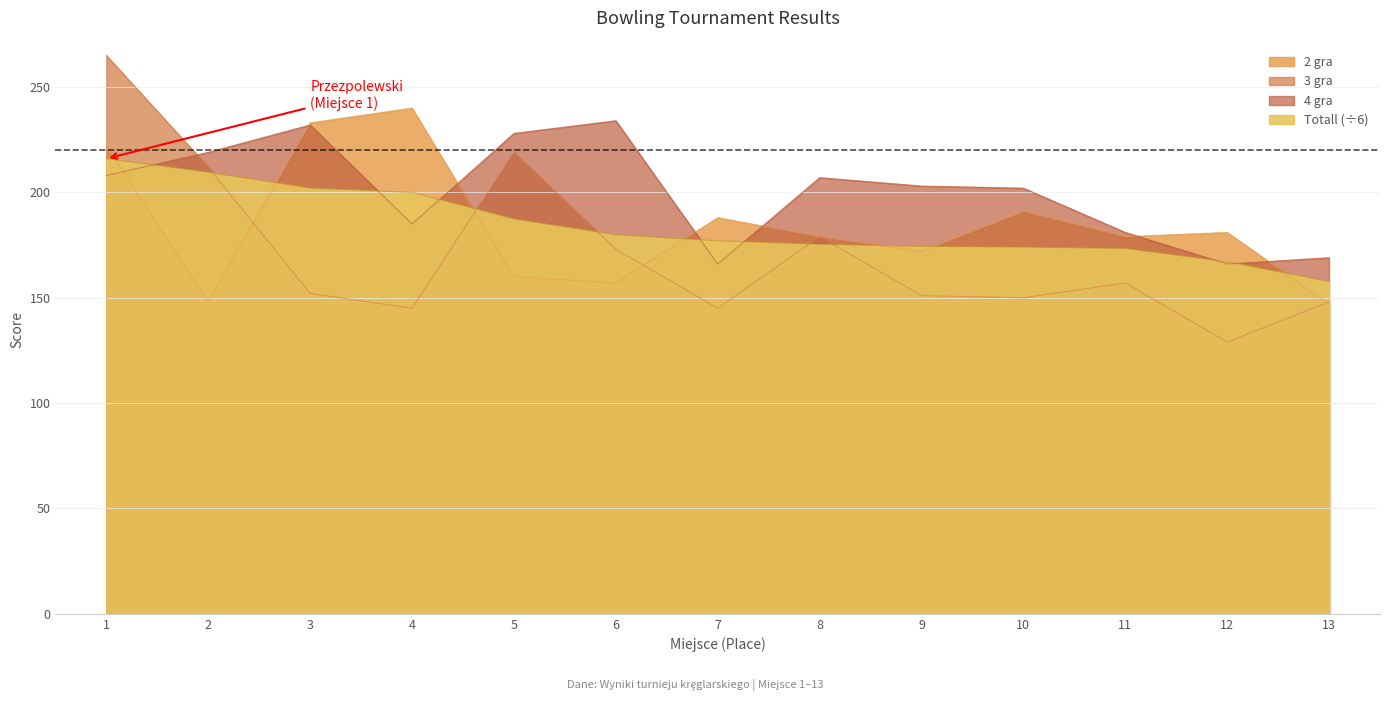

What is the difference between the second highest and second lowest values in the 4 gra series?

66.0